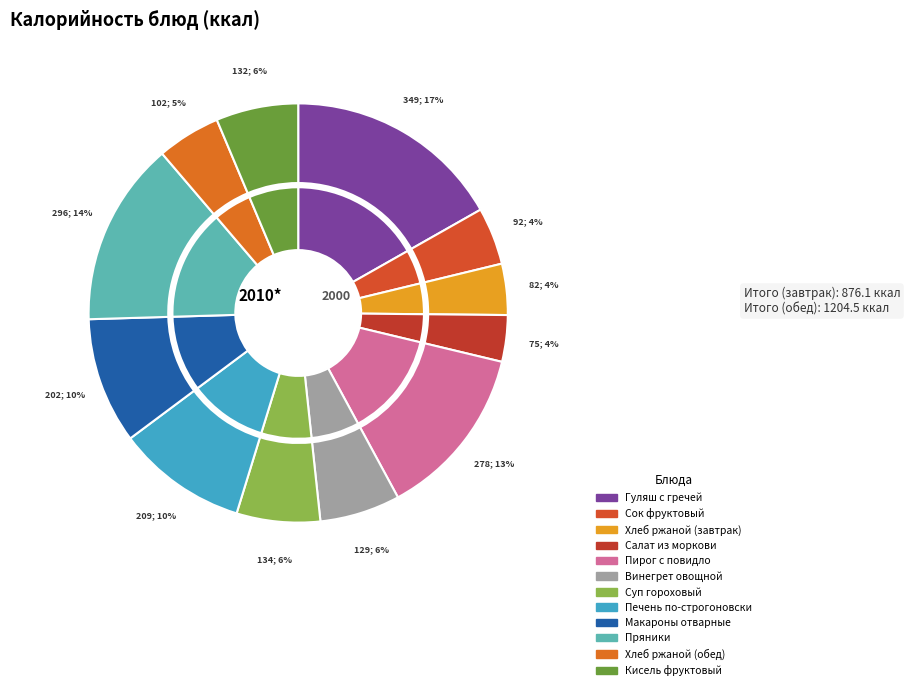

Which slice is the smallest?

Салат из моркови